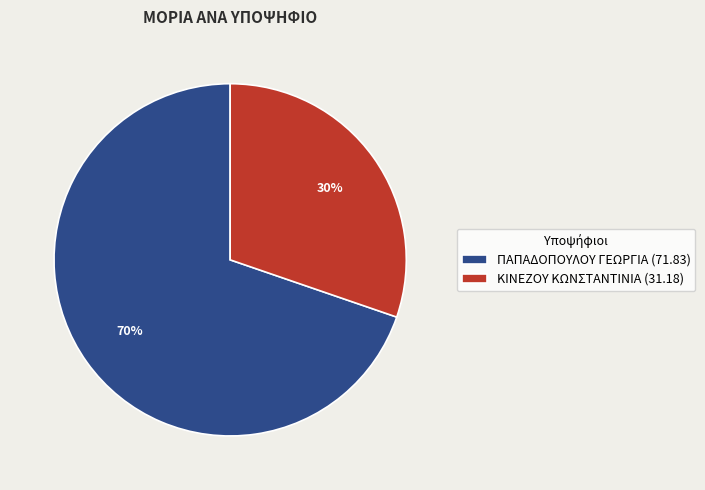

Which slice is the smallest?

ΚΙΝΕΖΟΥ ΚΩΝΣΤΑΝΤΙΝΙΑ